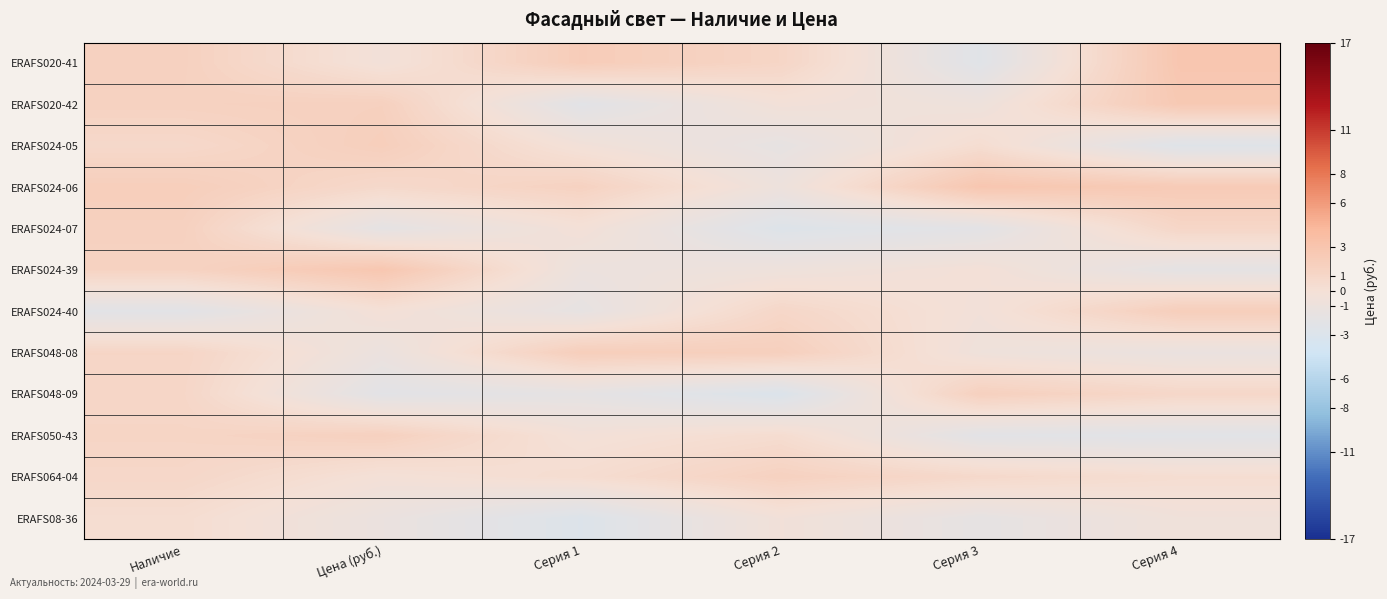

What is the spread (max minus min) of values at Наличие?

4.2